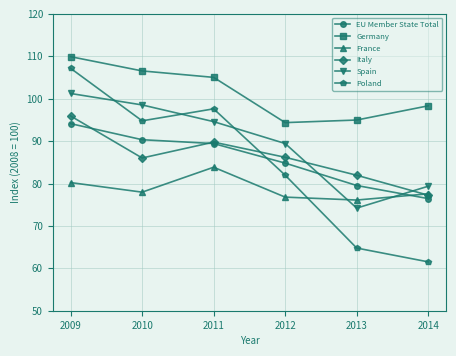

Count the number of categories in the chart.

6